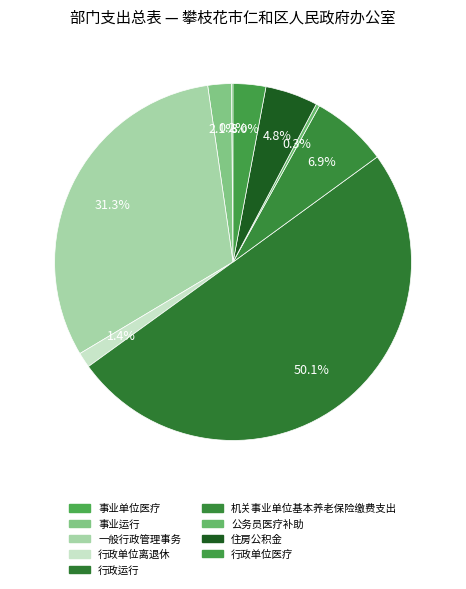

Which category has the biggest portion of the pie?

行政运行